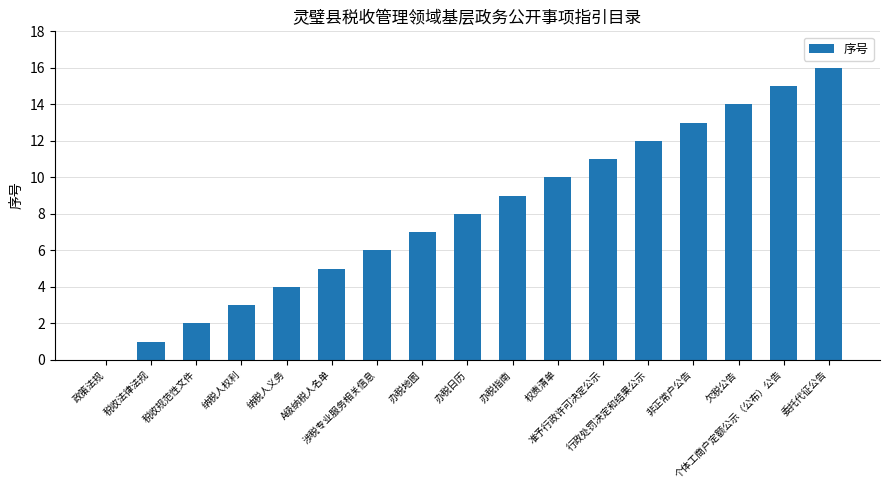

What is the maximum value shown in the chart?

16